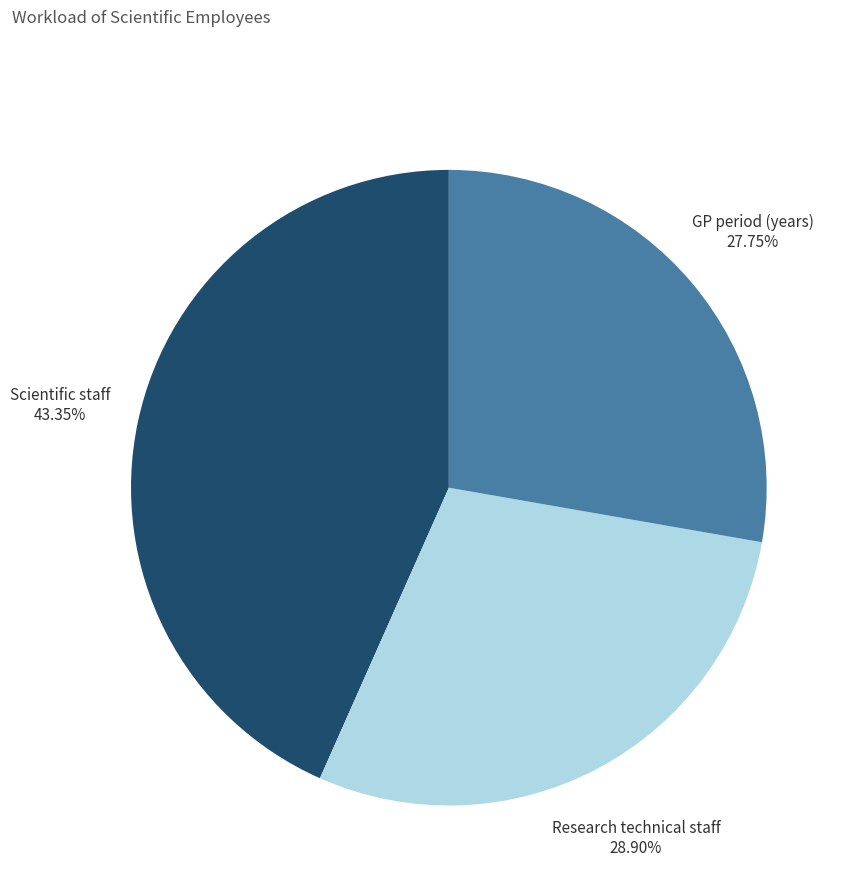

Count the number of slices in the pie.

3